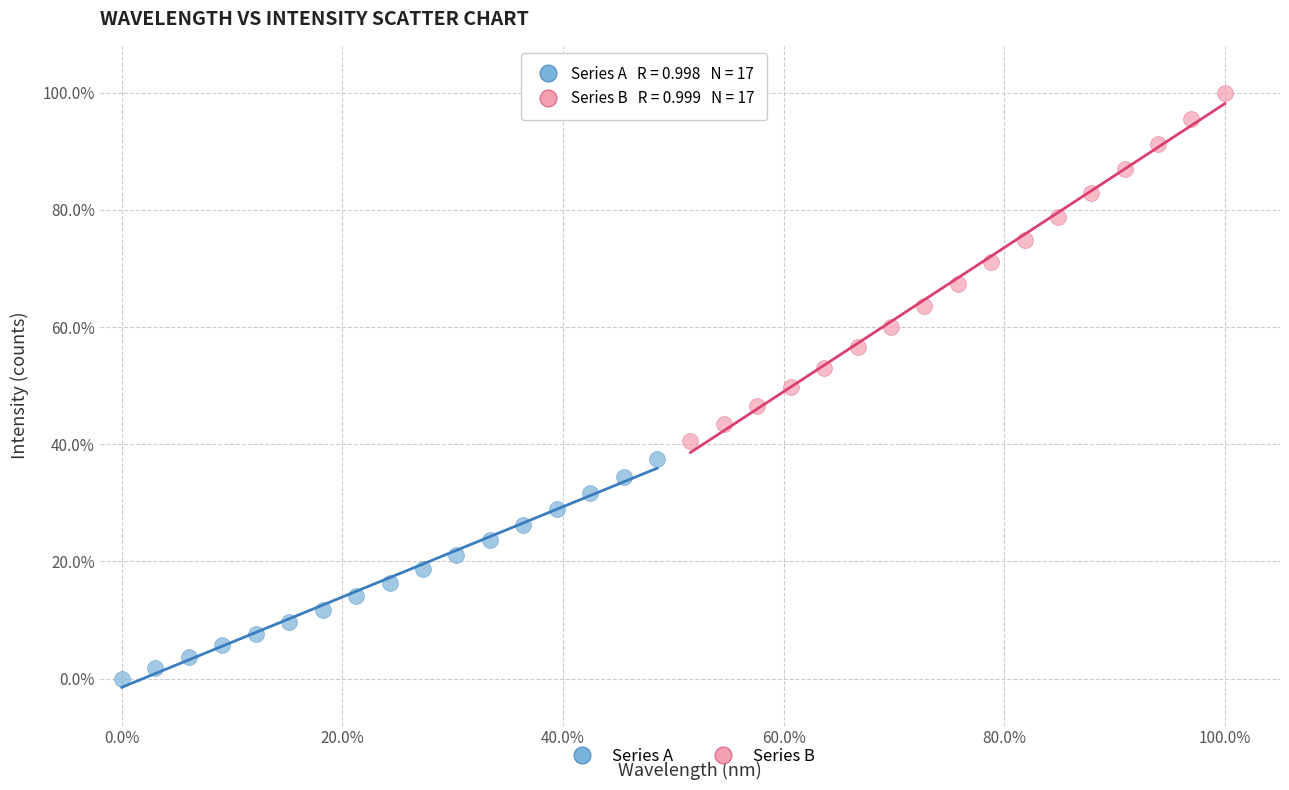

Which series contains the highest Y value?

Series B